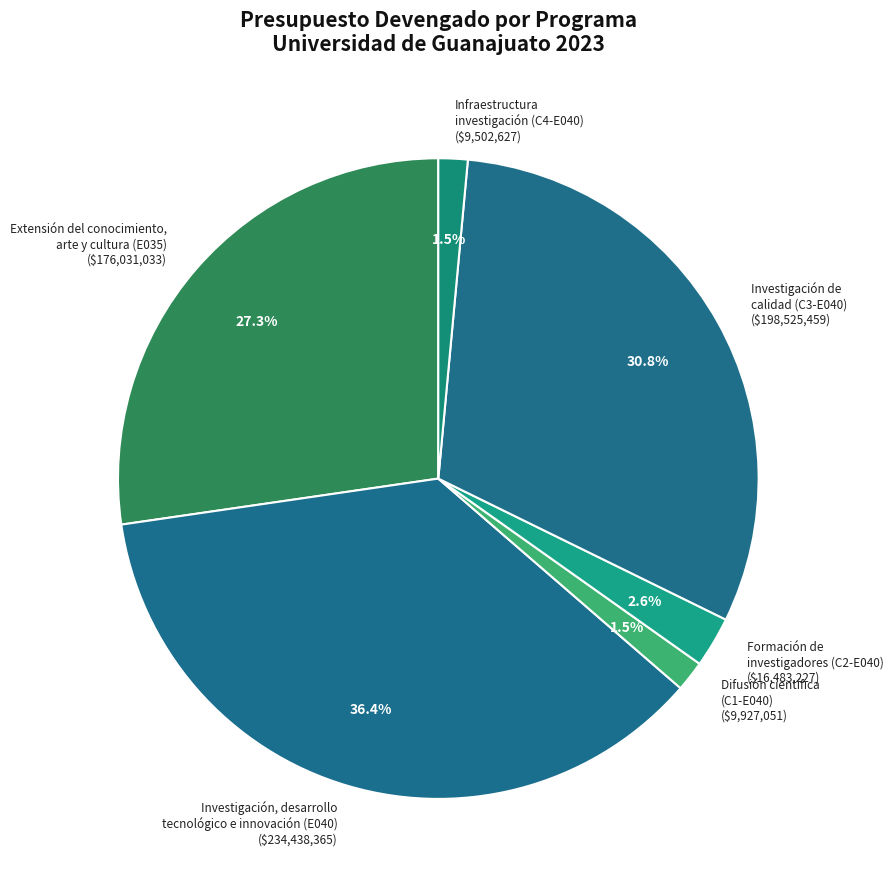

Does Difusión científica (C1-E040) ($9,927,051) account for over 50% of the chart?

No